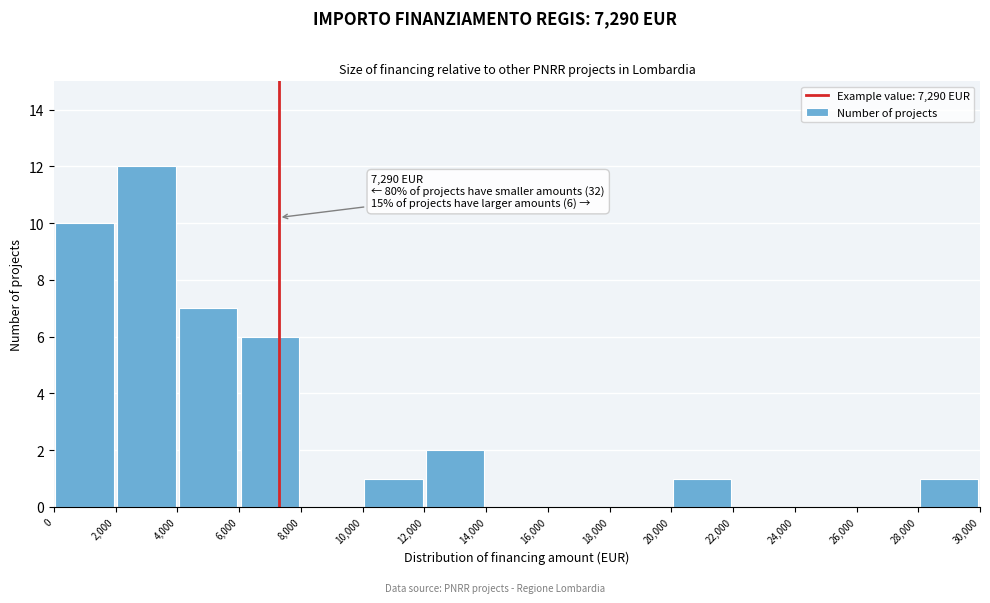

Over which range of the x-axis is the bar tallest?

2,000 to 4,000